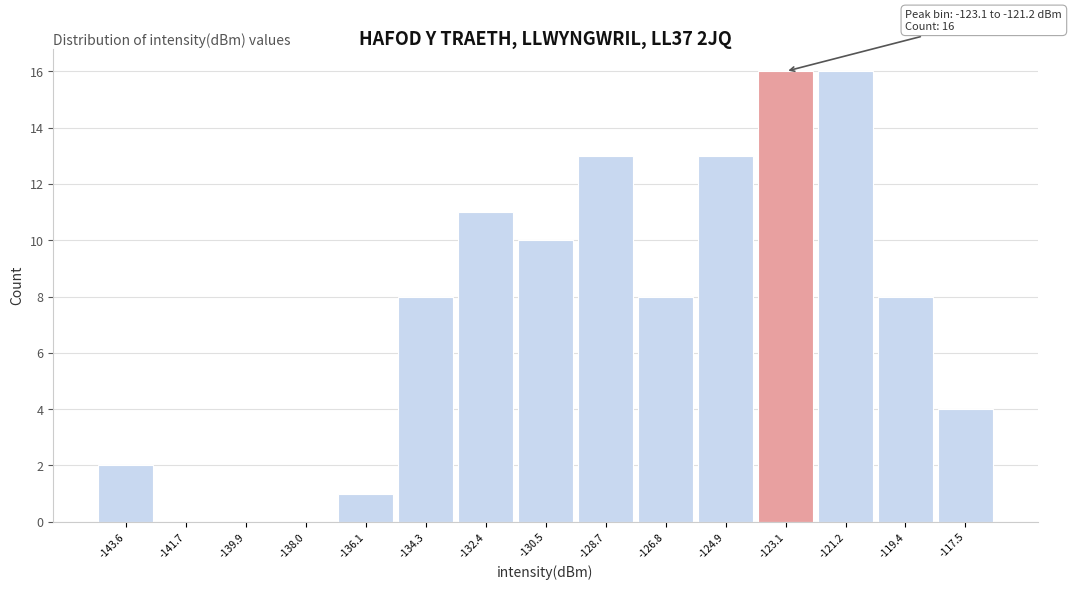

Reading right to left, list all the values displayed in this chart.

-117.5=4	-119.4=8	-121.2=16	-123.1=16	-124.9=13	-126.8=8	-128.7=13	-130.5=10	-132.4=11	-134.3=8	-136.1=1	-138.0=0	-139.9=0	-141.7=0	-143.6=2